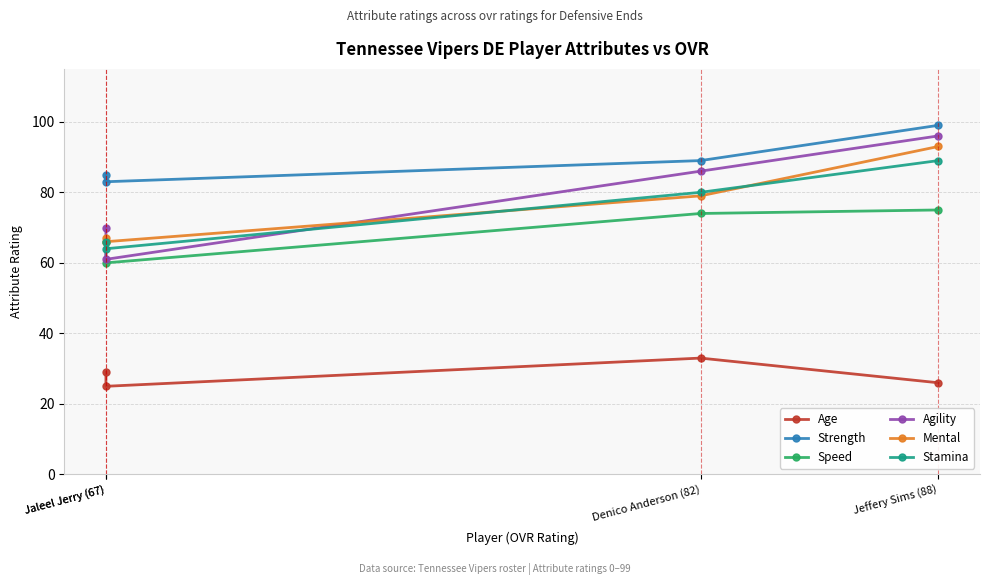

What is the sum of all Mental values?

305